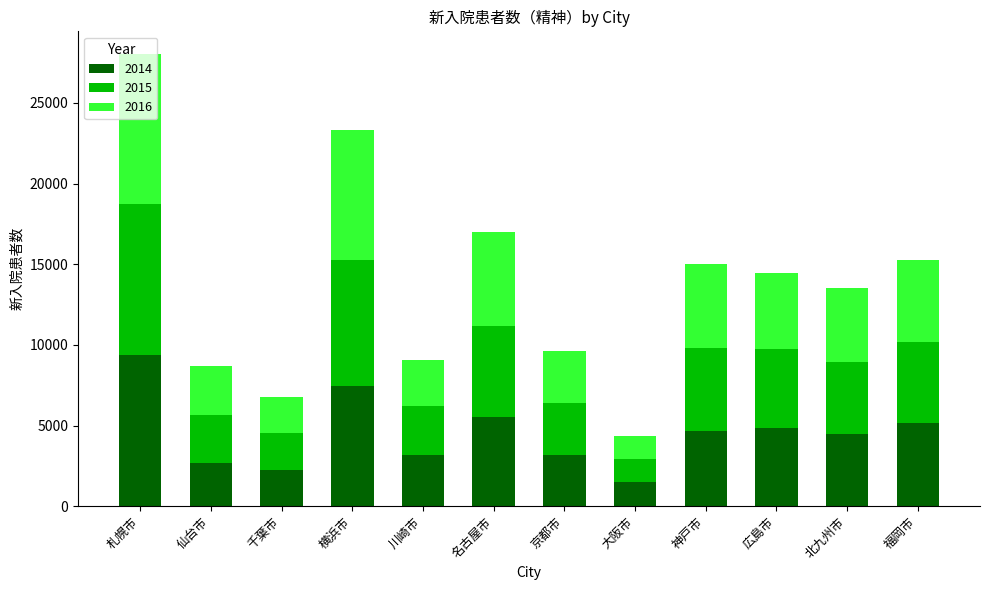

Which category has the highest value in the 2014 series?

札幌市